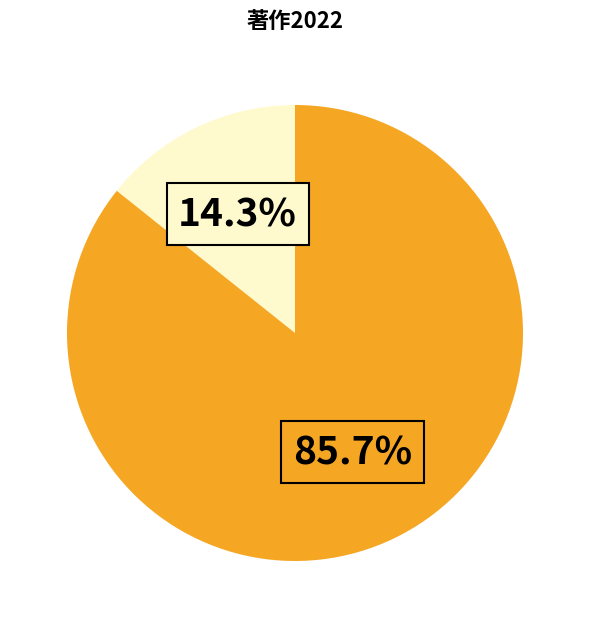

How many segments does this pie chart have?

2